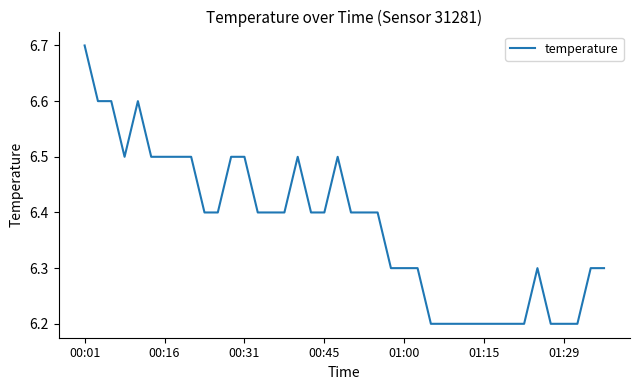

What is the minimum value shown in the chart?

6.2